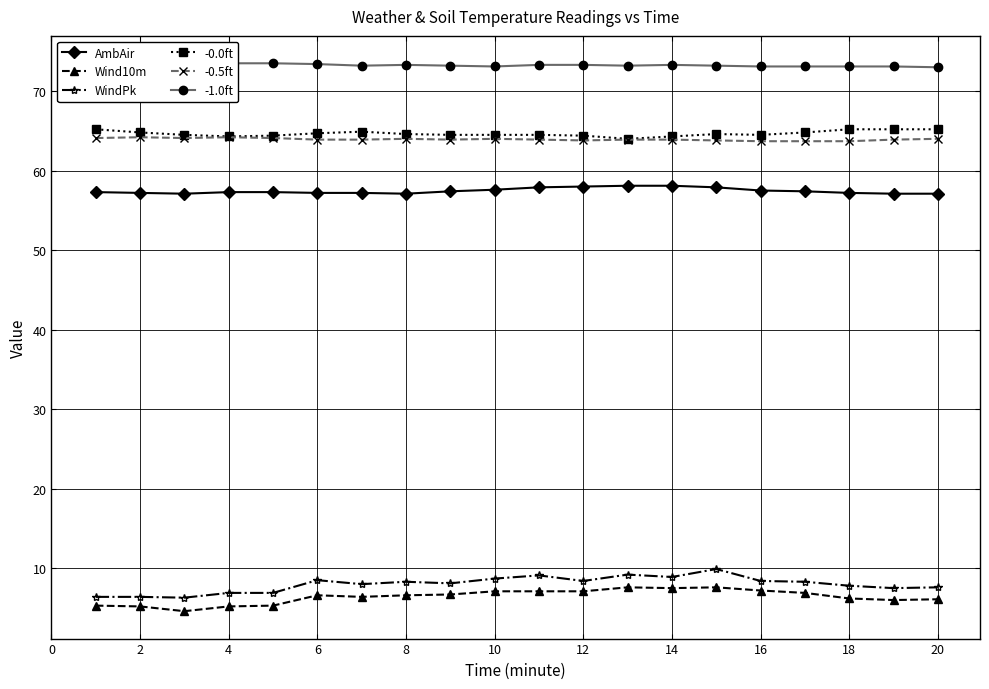

What are all the series names shown in the legend?

AmbAir, Wind10m, WindPk, -0.0ft, -0.5ft, -1.0ft